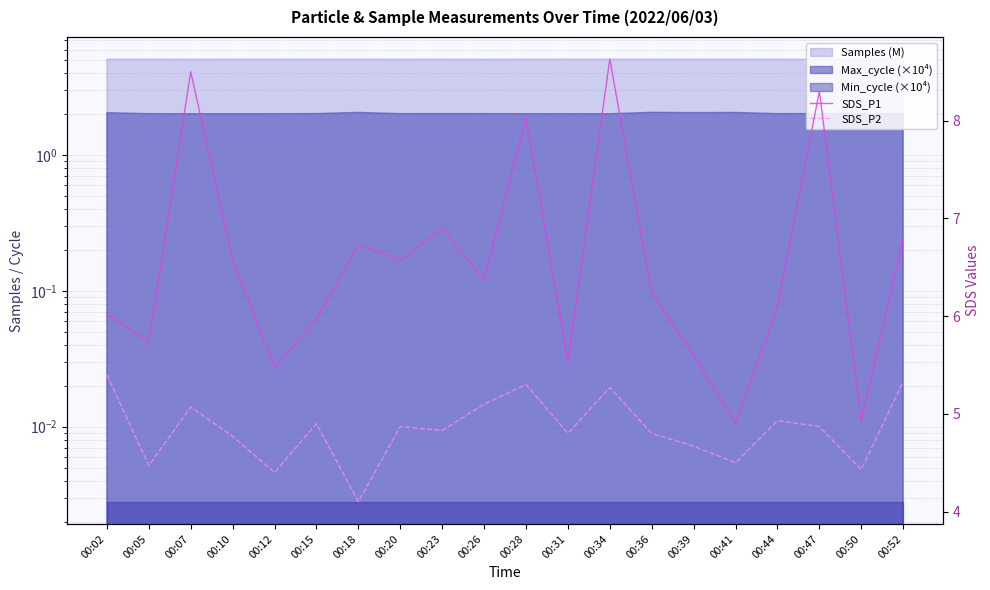

Does the chart display data point markers on the line(s)?

No